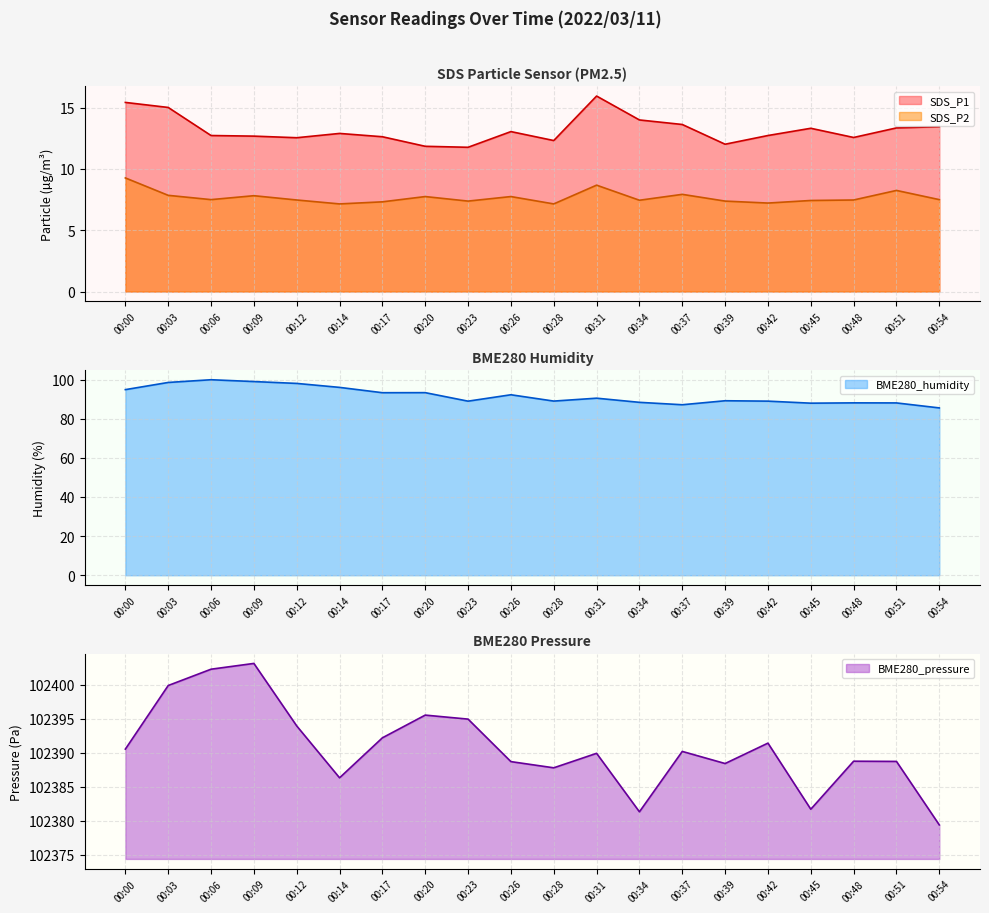

True or false: SDS_P1 and BME280_pressure intersect in this chart.

False